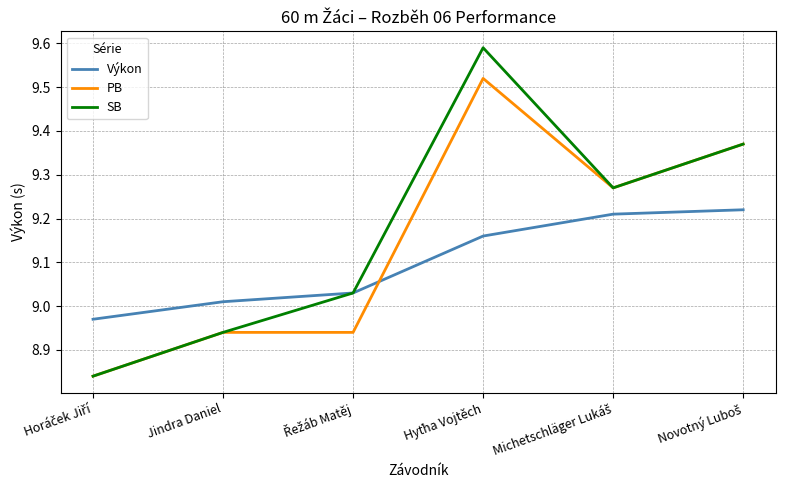

Where does the Výkon series first go above 9?

Jindra Daniel